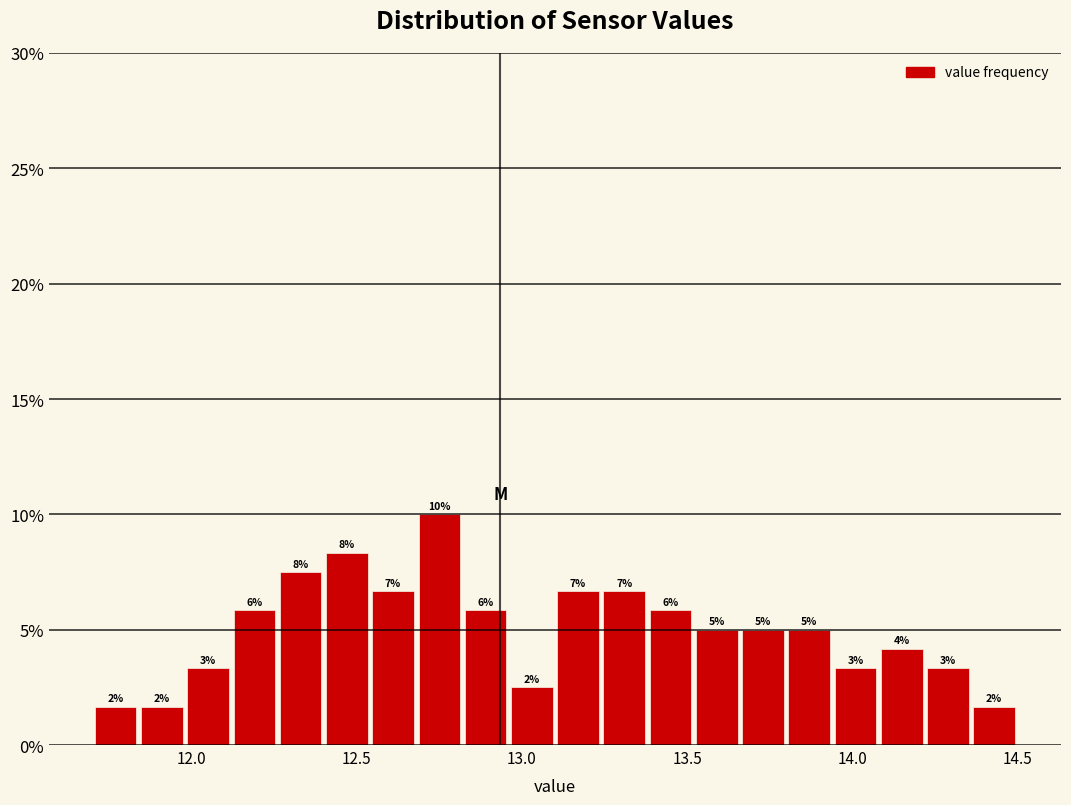

Around what value on the x-axis is the tallest bar? Give the approximate position of its centre, as read against the axis.

12.75